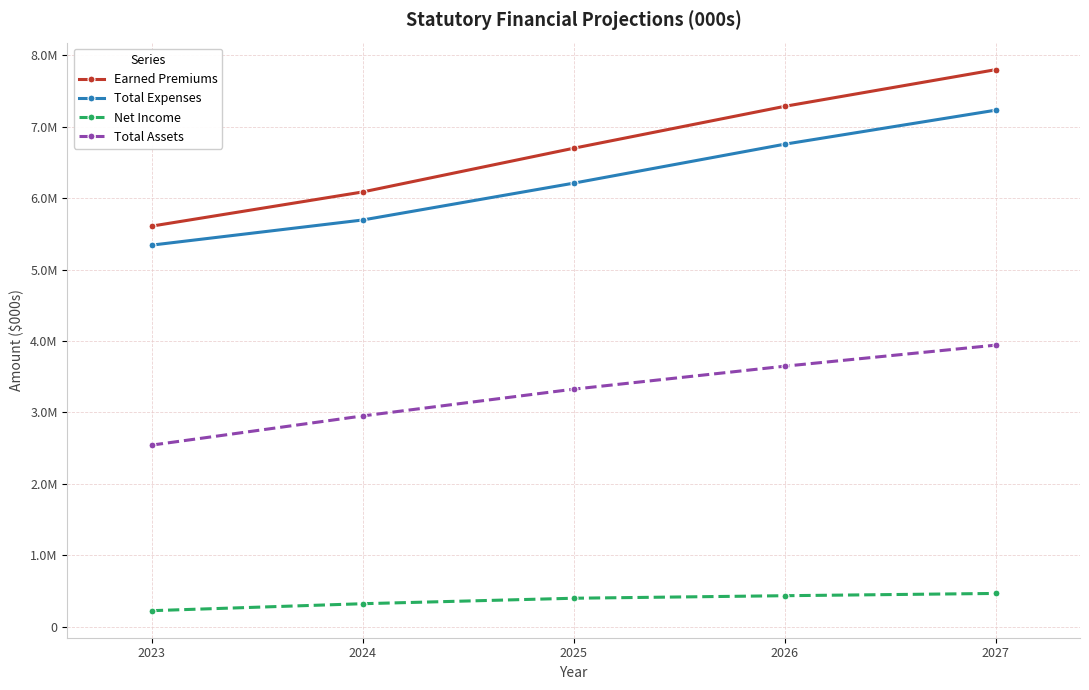

True or false: Earned Premiums has a value of 7800484 at 2027.

True